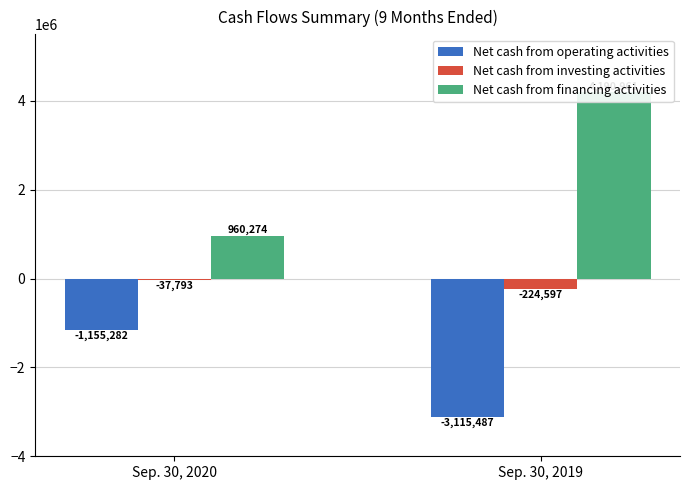

Reading left to right, list all the values displayed in this chart.

Net cash from operating activities: Sep. 30, 2020=-1155282	Sep. 30, 2019=-3115487
Net cash from investing activities: Sep. 30, 2020=-37793	Sep. 30, 2019=-224597
Net cash from financing activities: Sep. 30, 2020=960274	Sep. 30, 2019=4190961